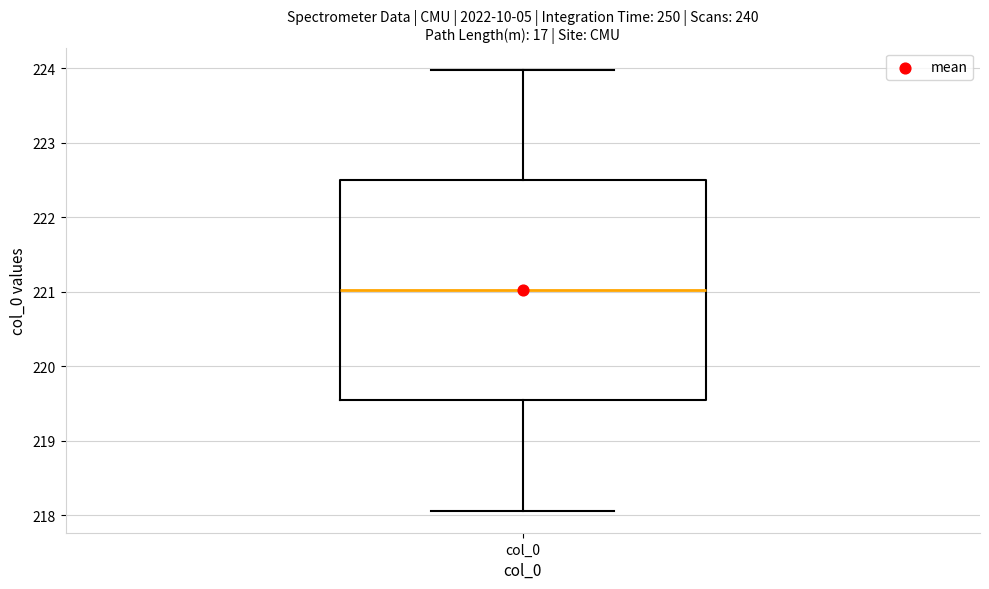

Read this box plot against the y-axis: the position of the median line, the range covered by the box, and the ends of both whiskers. The values are not printed on the chart, so give them approximately, as read against the axis.

median 221.0, box 219.5 to 222.5, whiskers 218.1 to 224.0